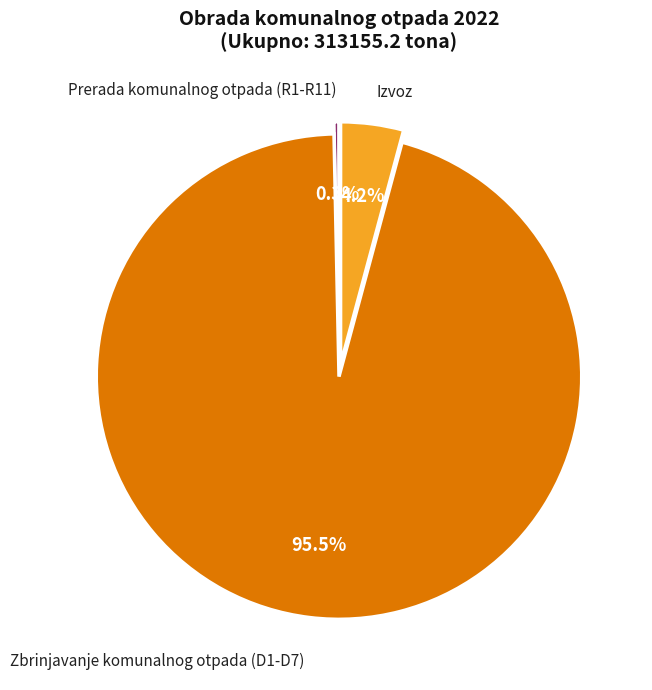

Does any single category account for the majority?

Yes